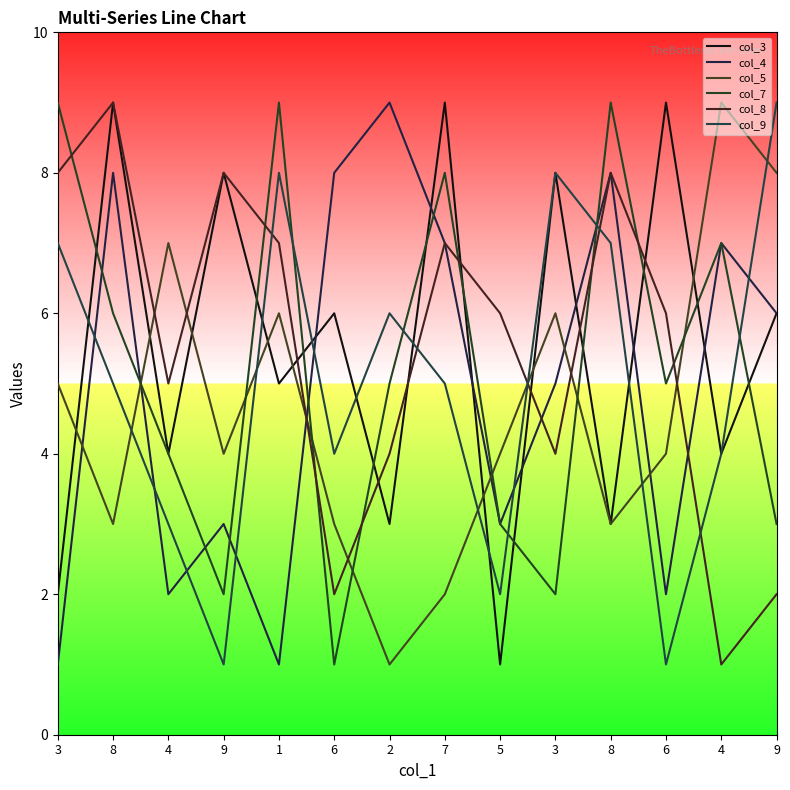

How many interior local peaks does the col_7 series have?

4